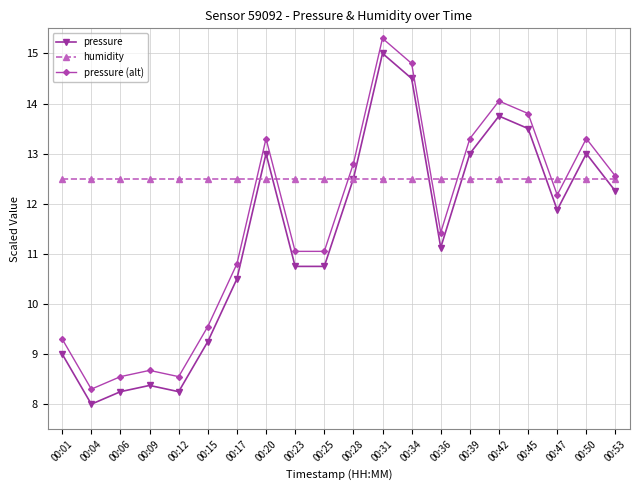

What is the value of the pressure point at the 2nd from the left?

8.0